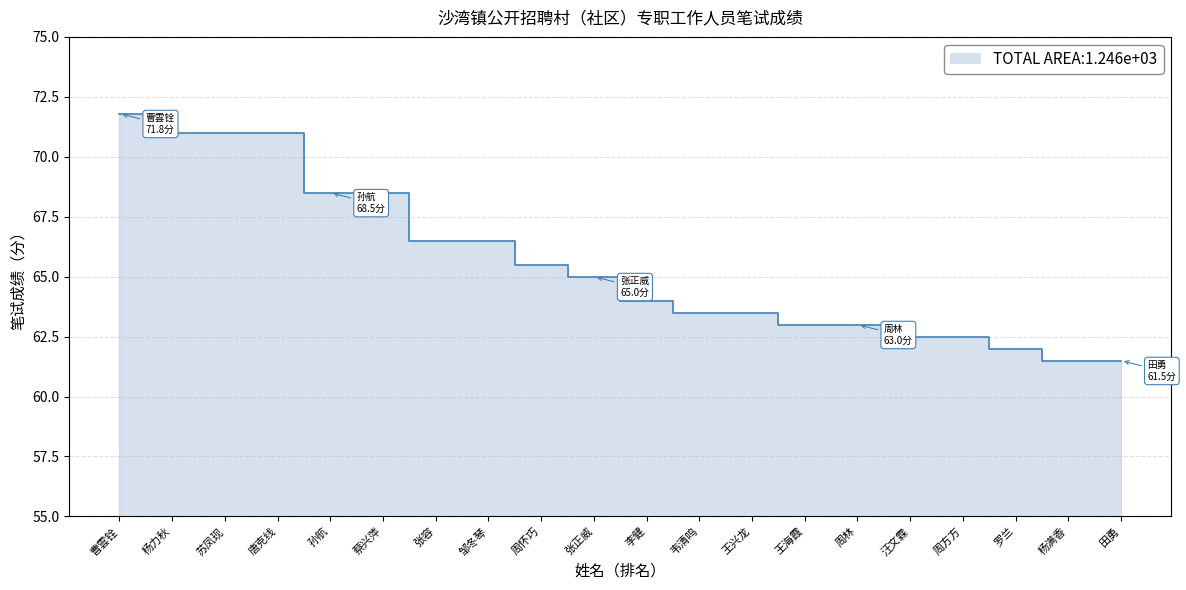

List the labels in order of value, largest first.

曹雲铨, 杨力秋, 苏凤现, 唐克线, 孙航, 蔡兴萍, 张容, 邹冬琴, 周怀巧, 张正威, 李健, 韦清鸣, 王兴龙, 王海霞, 周林, 汪文霖, 周方方, 罗兰, 杨满香, 田勇